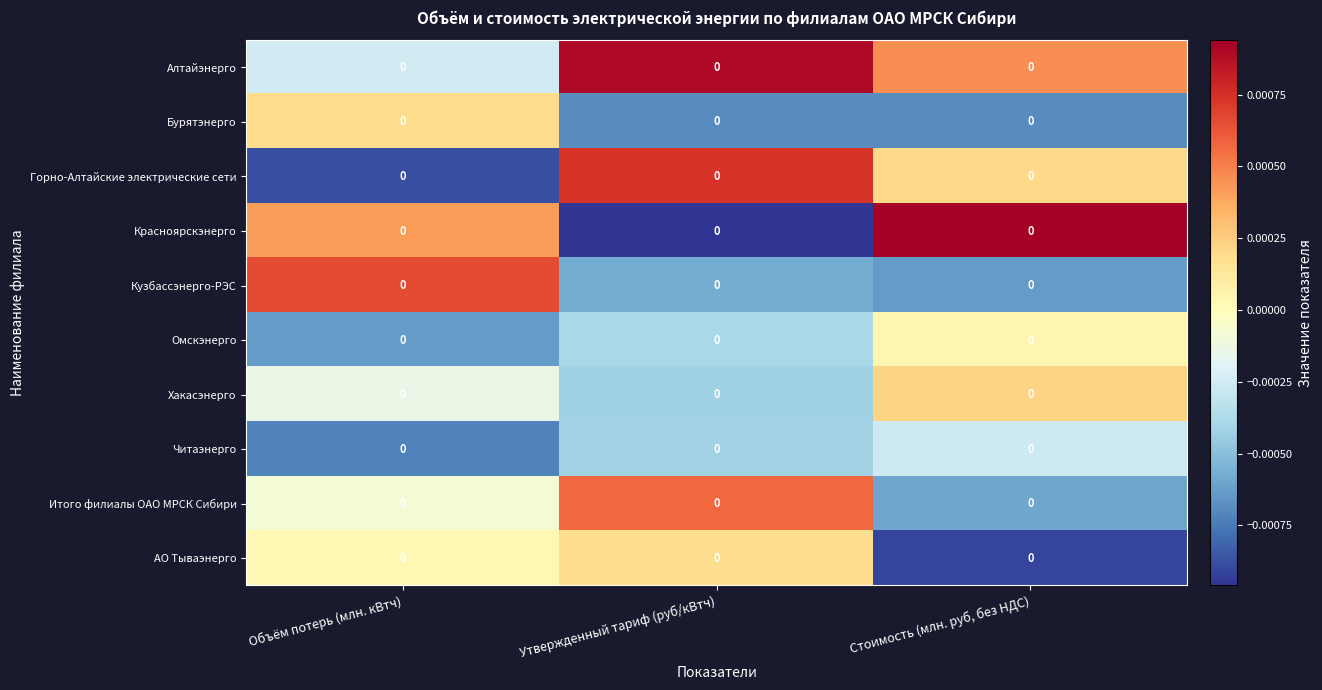

Rank the series at Стоимость (млн. руб, без НДС) from highest to lowest value.

Красноярскэнерго, Алтайэнерго, Хакасэнерго, Горно-Алтайские электрические сети, Омскэнерго, Читаэнерго, Итого филиалы ОАО МРСК Сибири, Кузбассэнерго-РЭС, Бурятэнерго, АО Тываэнерго